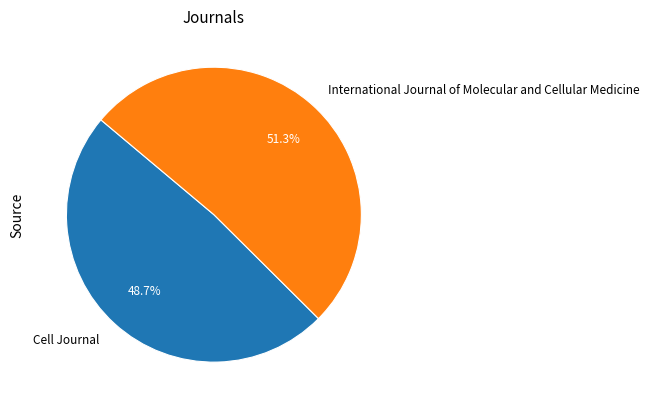

How many slices are in this pie chart?

2